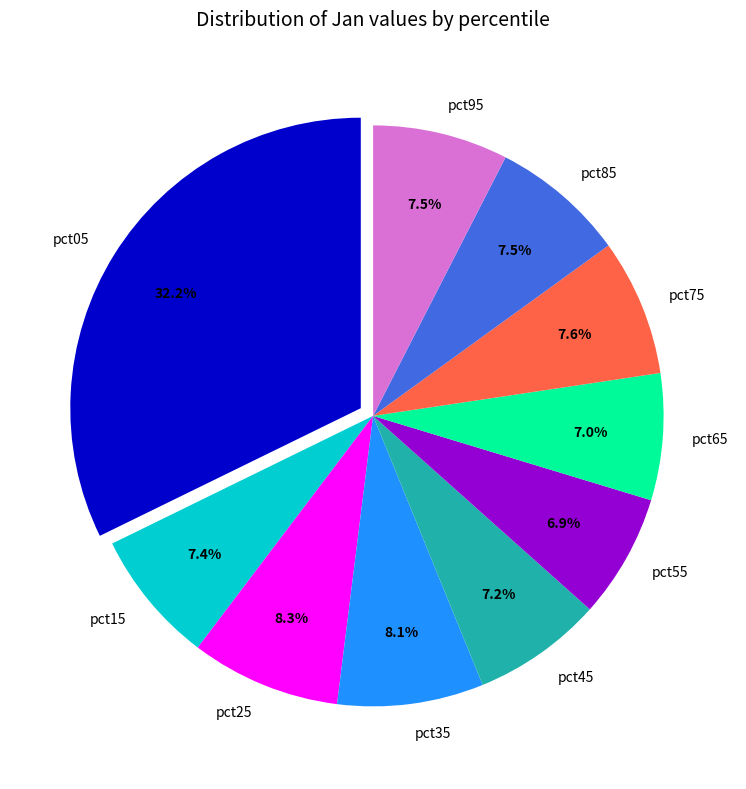

Between pct45 and pct05, which is larger?

pct05